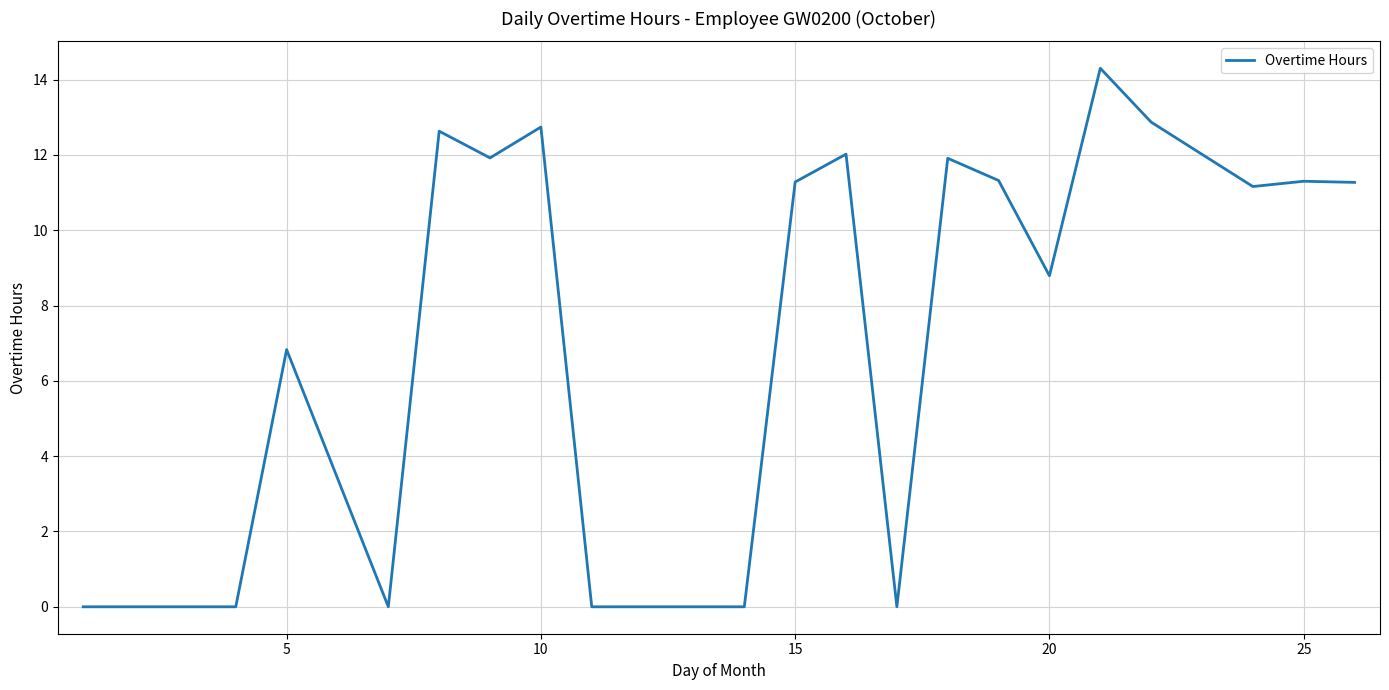

What is the maximum value shown in the chart?

14.3